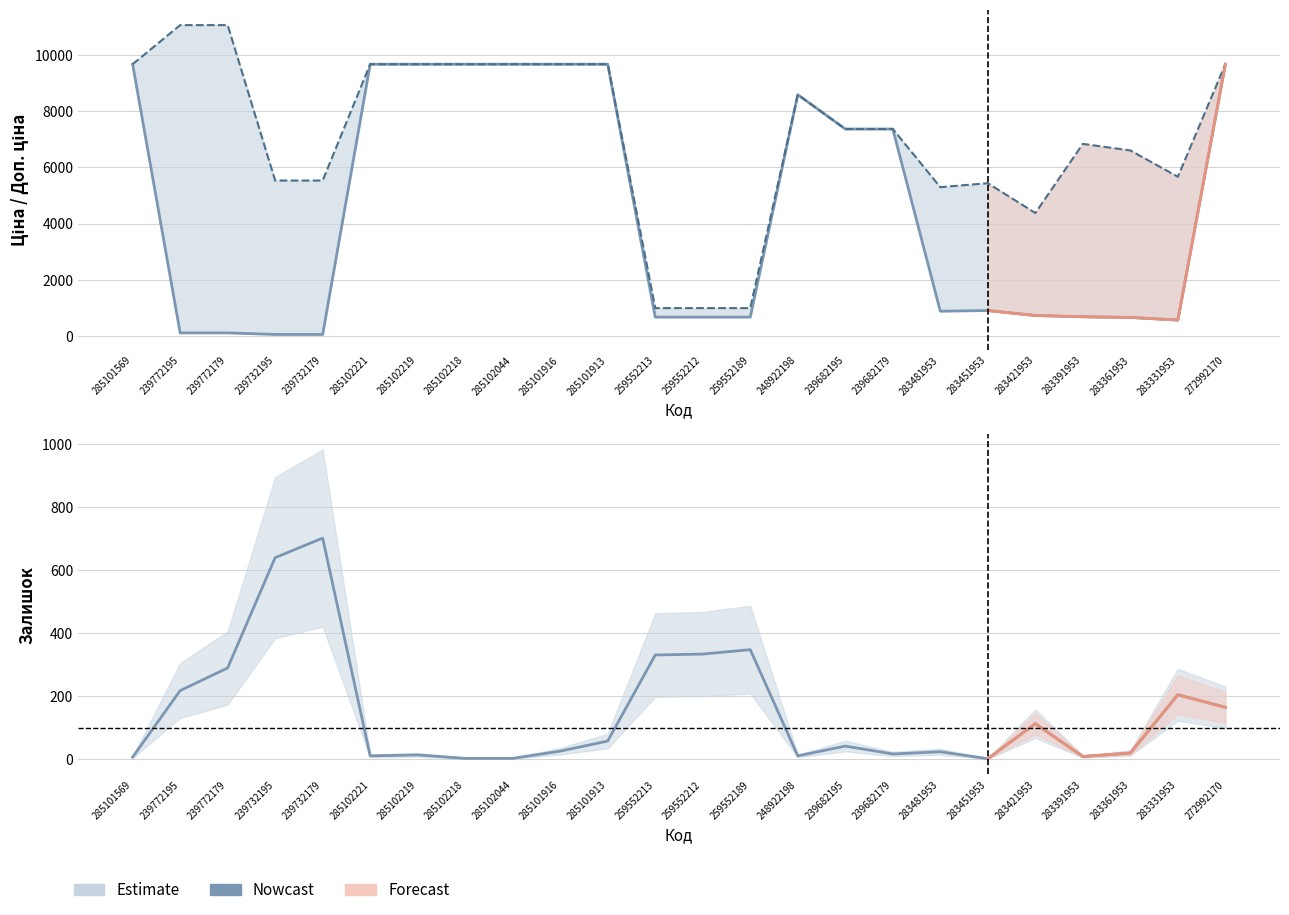

Which series changed the most between 285102044 and 283421953?

Ціна